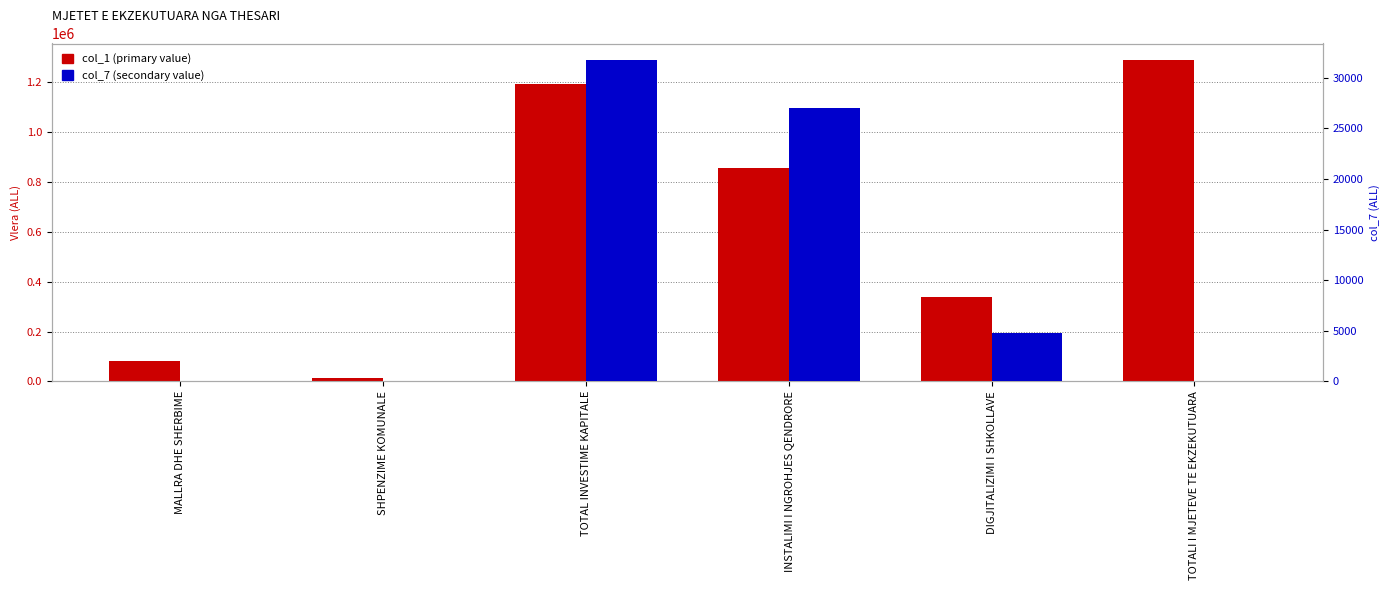

What is the difference between the col_1 (primary value) values at MALLRA DHE SHERBIME and DIGJITALIZIMI I SHKOLLAVE?

255088.2